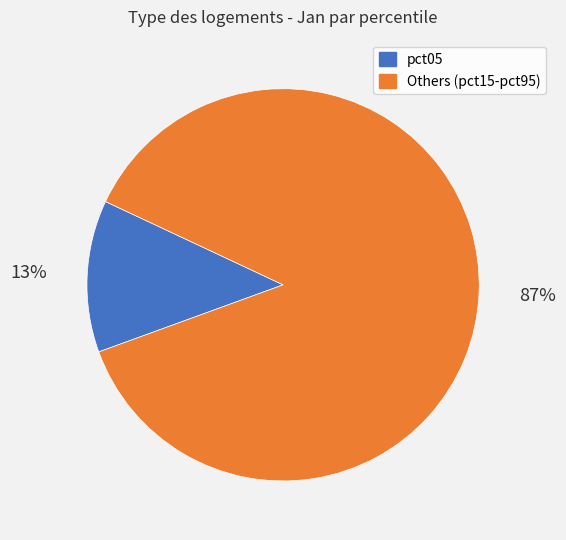

How many segments does this pie chart have?

2